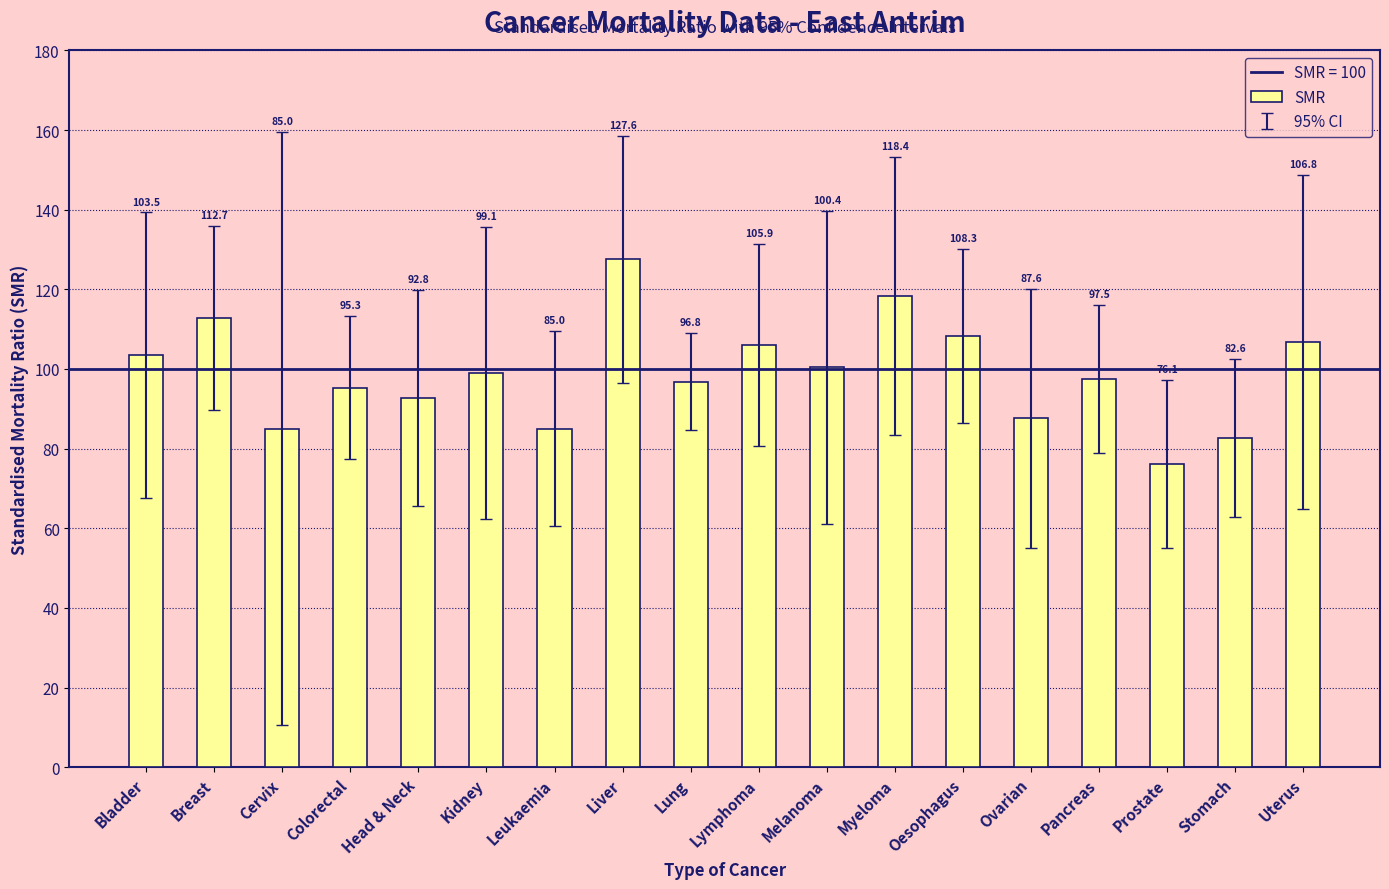

Reading left to right, what are all the values shown in this chart?

103.5	112.7	85.0	95.3	92.8	99.1	85.0	127.6	96.8	105.9	100.4	118.4	108.3	87.6	97.5	76.1	82.6	106.8